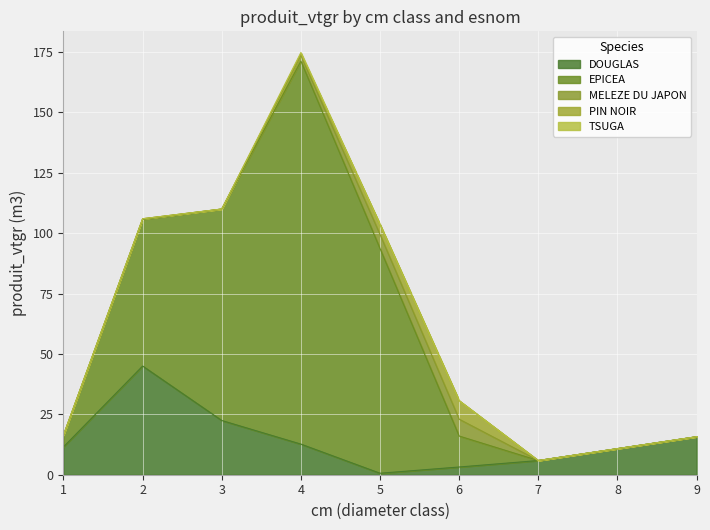

Which series has the largest total across all categories?

EPICEA